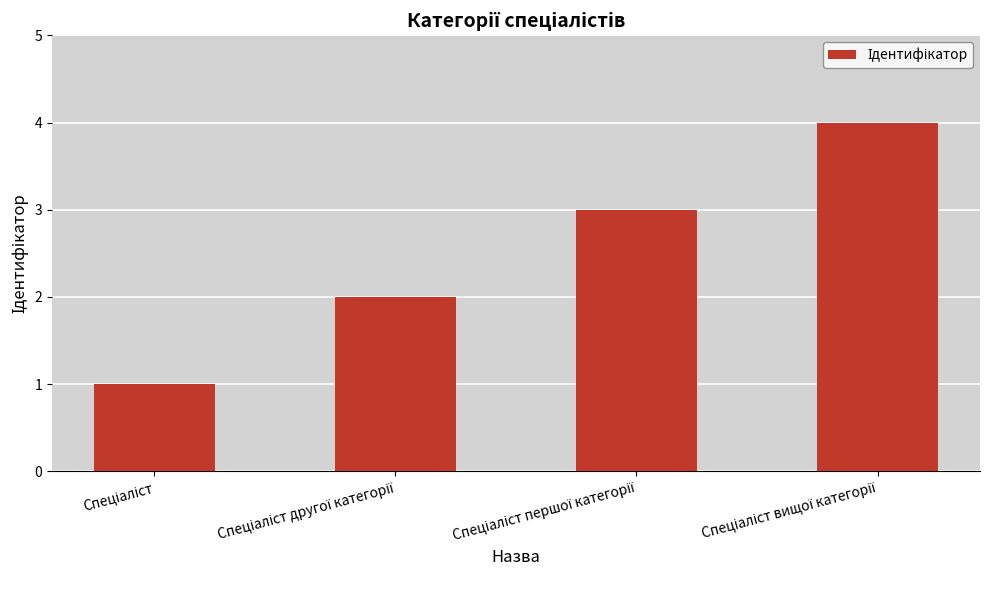

What is the sum of all values?

10